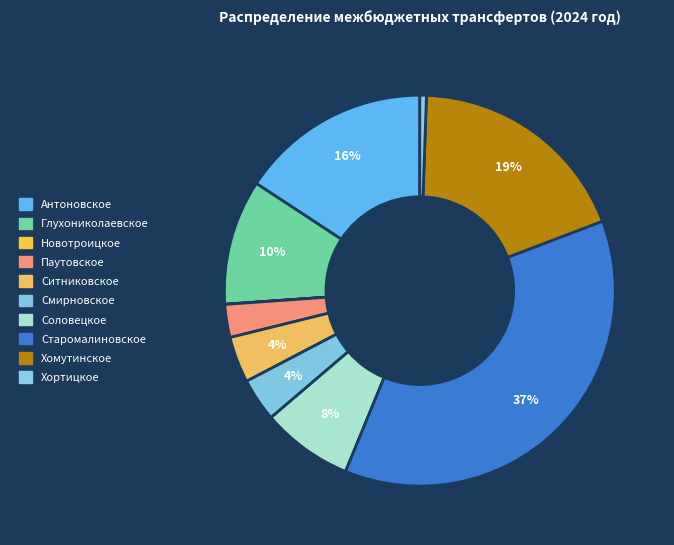

How many segments does this pie chart have?

10